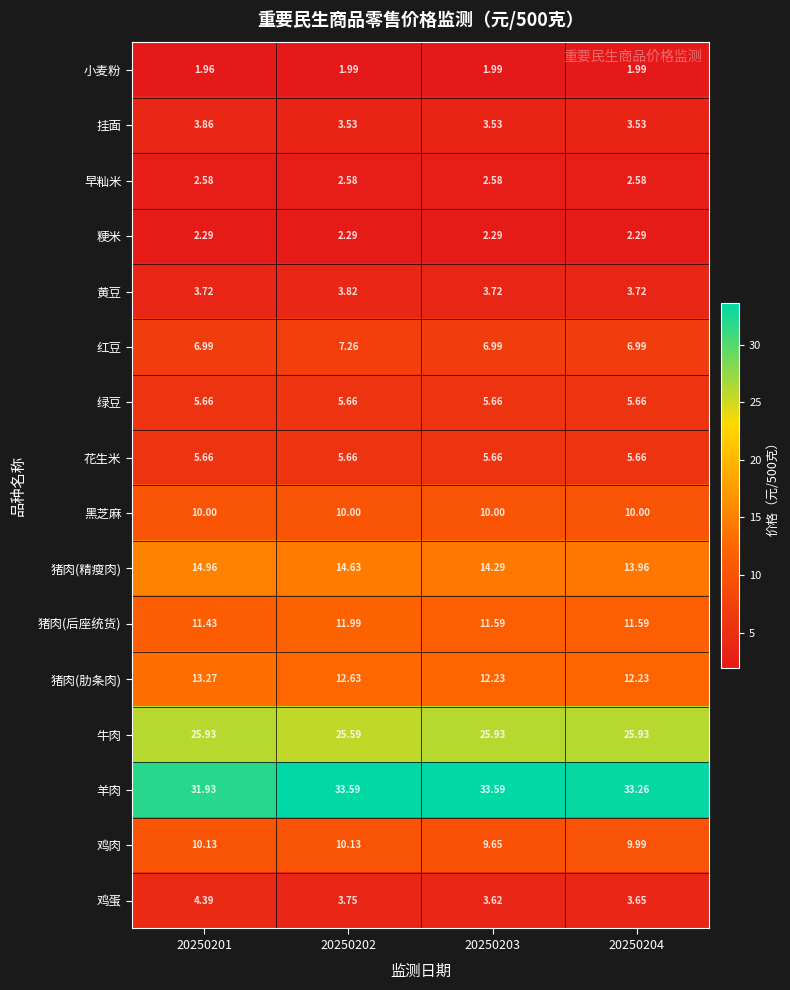

Which series has the largest total across all categories?

羊肉